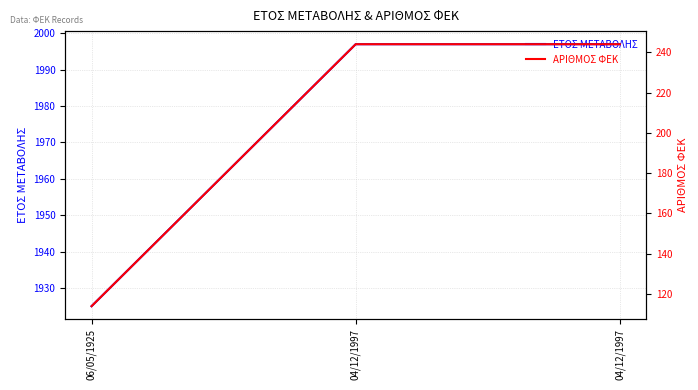

What is the total value across all series at 04/12/1997?

2241